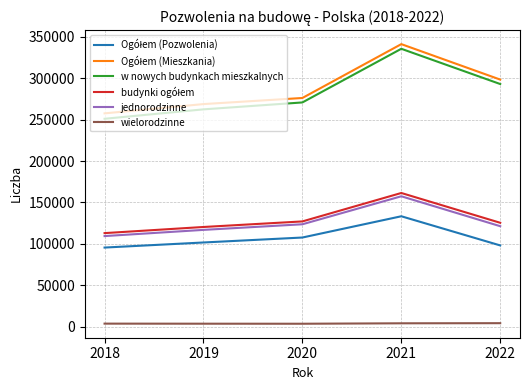

What is the average value of the jednorodzinne series?

125686